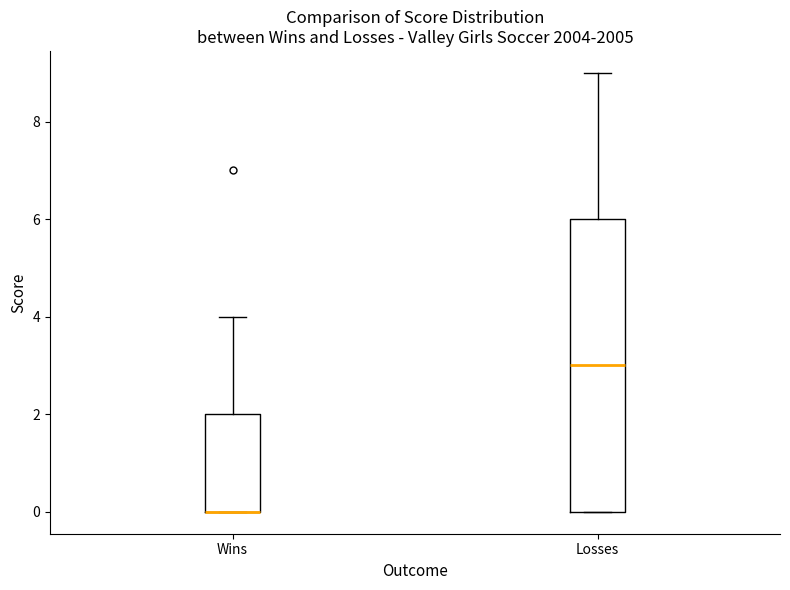

Where does the upper whisker of the box for Wins end on the y-axis? The values are not printed on the chart, so give them approximately, as read against the axis.

4